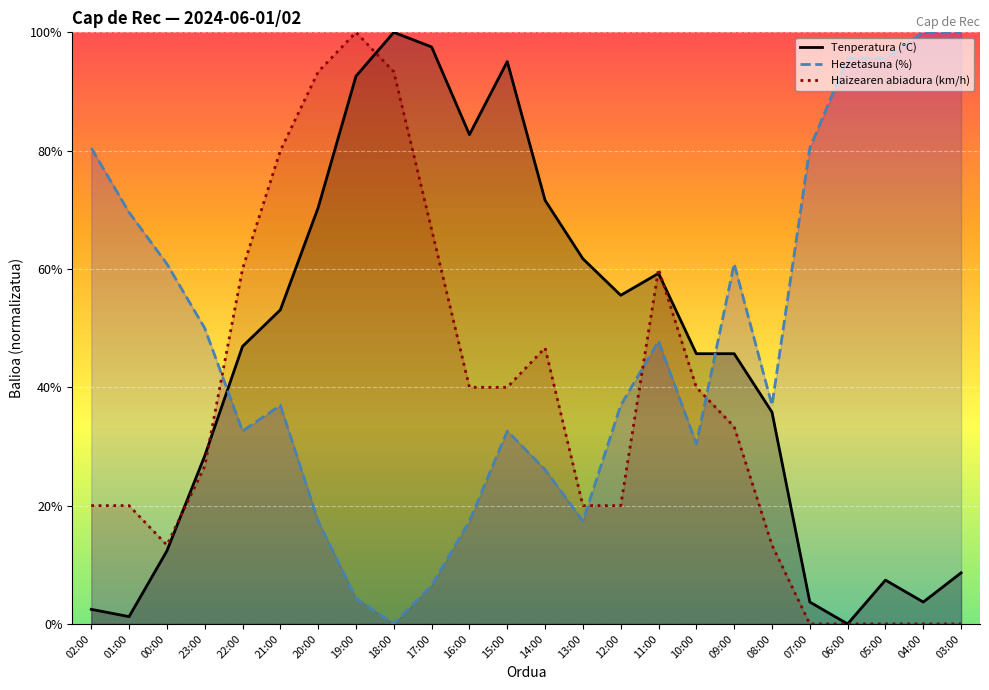

How many lines are shown in the chart?

3